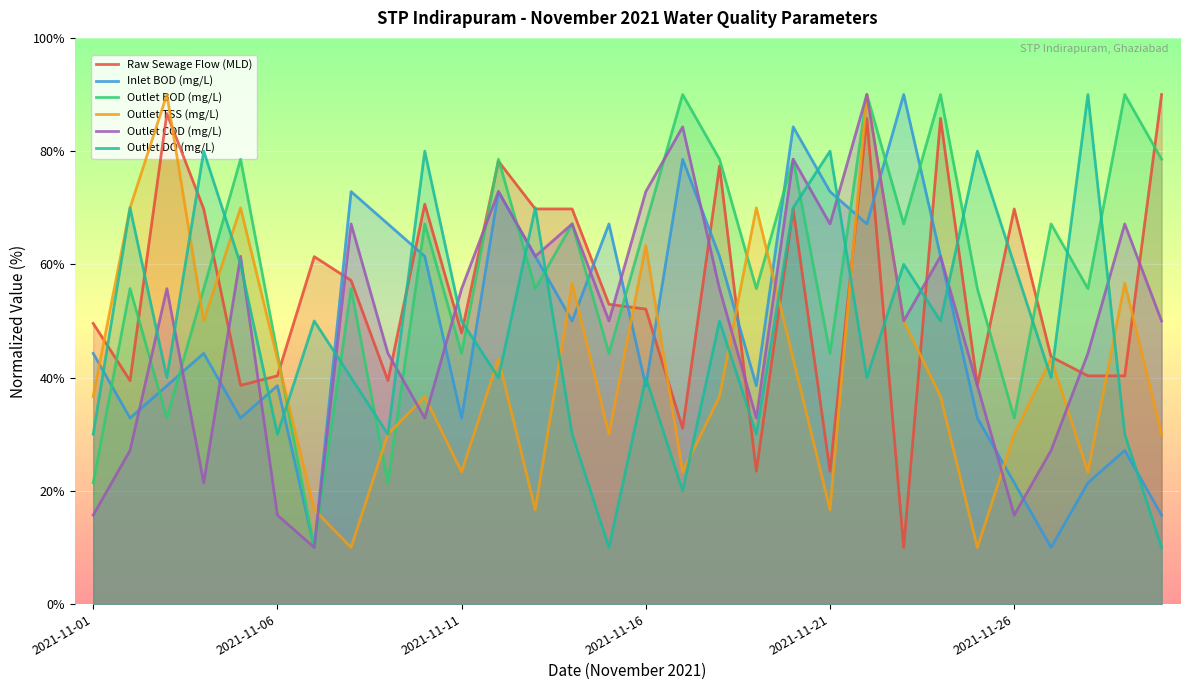

How many interior local peaks does the Outlet COD (mg/L) series have?

10